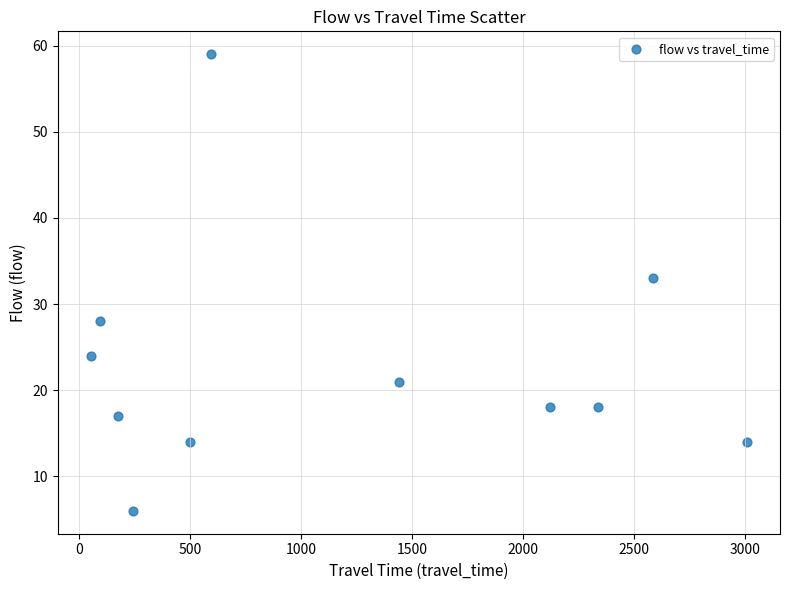

What is the range of X values (max minus min)?

2956